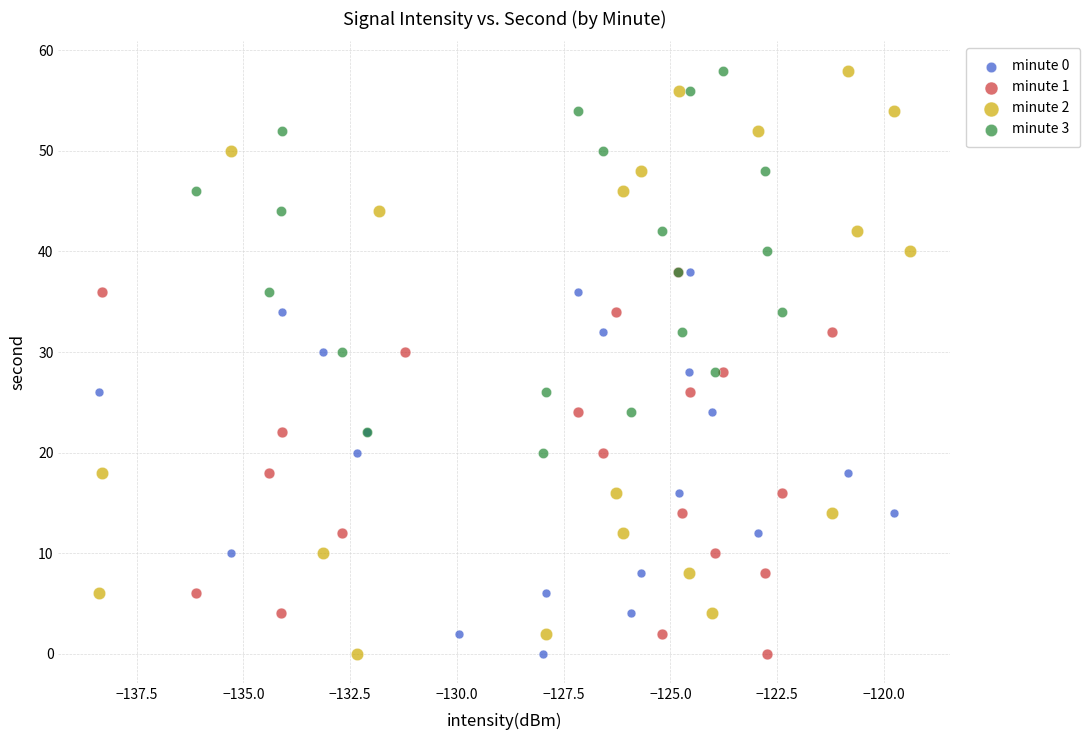

What are all the series names shown in the legend?

minute 0, minute 1, minute 2, minute 3